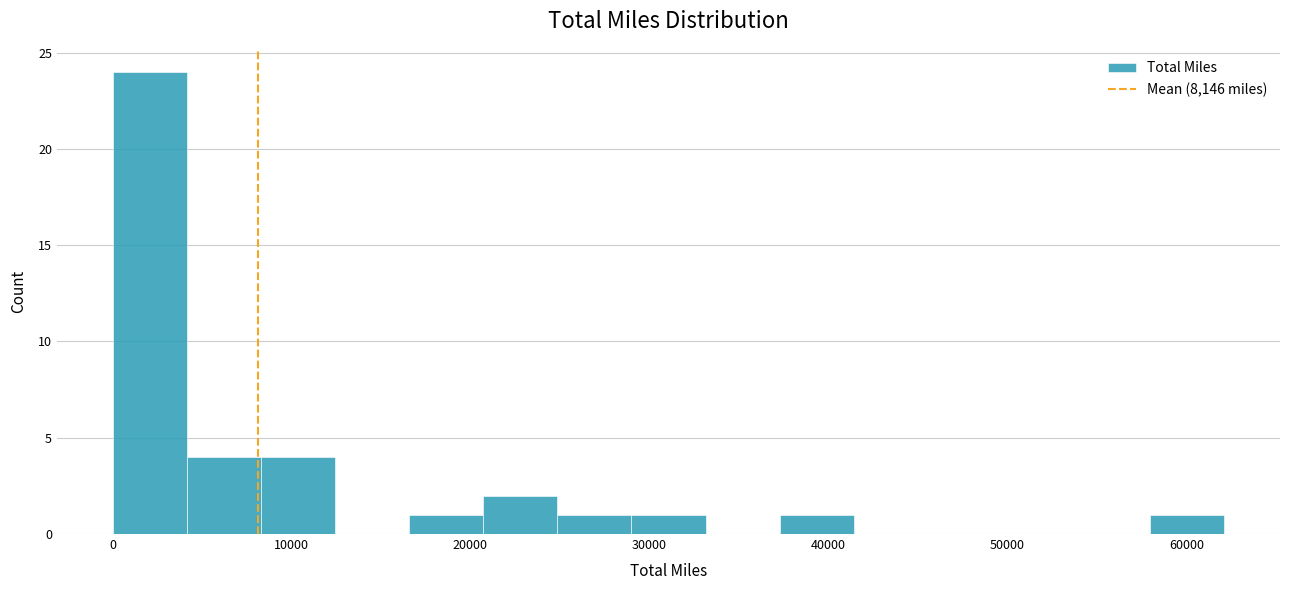

Reading left to right, transcribe this chart: for each bar, give the range it covers on the x-axis and its height. Neither the bar edges nor the heights are printed on the chart, so give them approximately, as read against the axes.

0 to 4000: 24
4000 to 8000: 4
8000 to 12000: 4
12000 to 17000: 0
17000 to 21000: 1
21000 to 25000: 2
25000 to 29000: 1
29000 to 33000: 1
33000 to 37000: 0
37000 to 41000: 1
41000 to 46000: 0
46000 to 50000: 0
50000 to 54000: 0
54000 to 58000: 0
58000 to 62000: 1